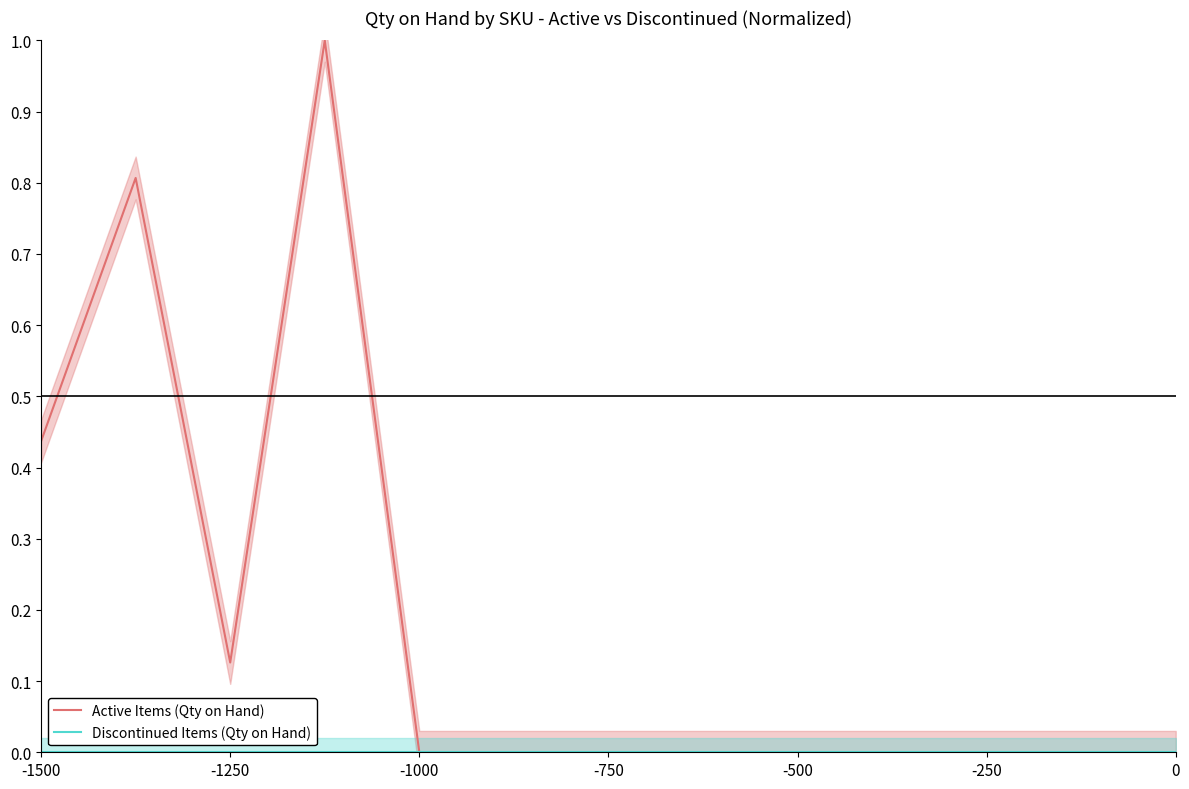

What are all the series names shown in the legend?

Active Items (Qty on Hand), Discontinued Items (Qty on Hand)